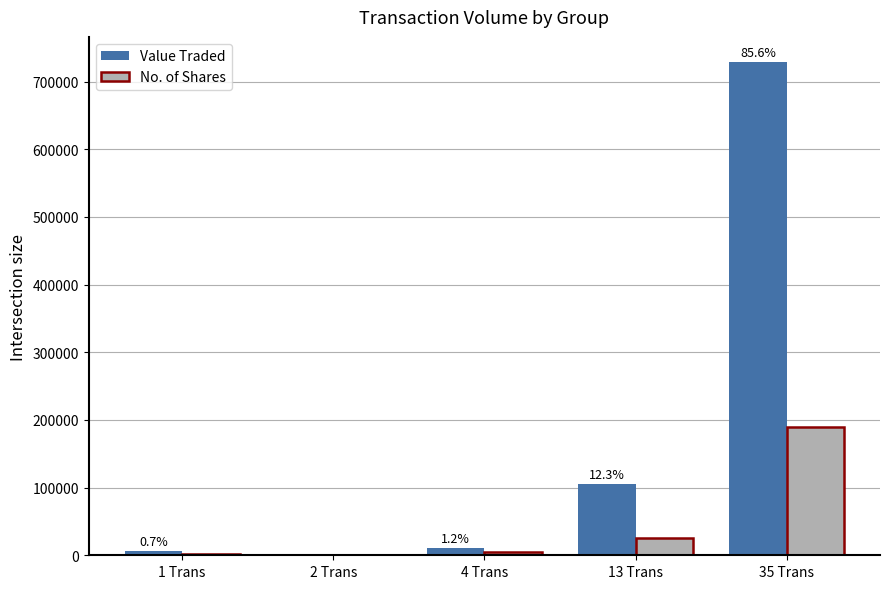

What is the greatest value displayed?

729615